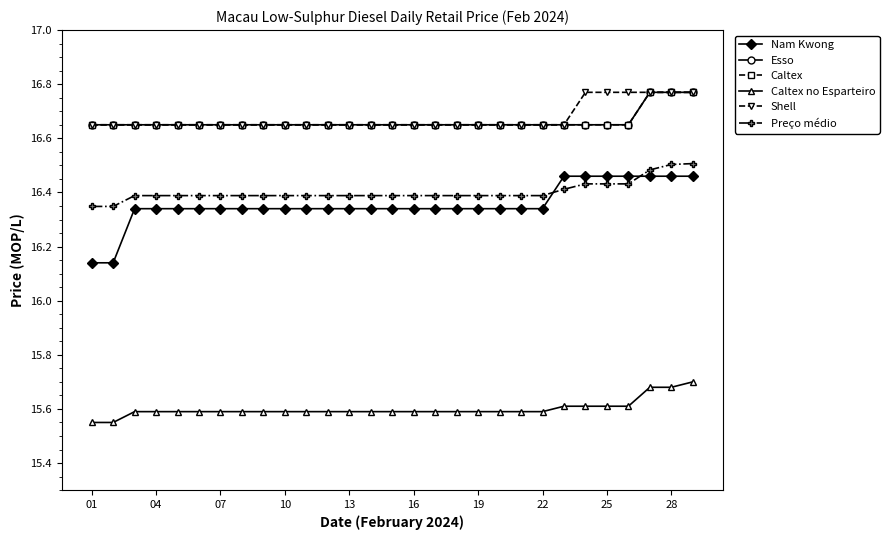

What is the difference between the maximum and minimum values in the Nam Kwong series?

0.3